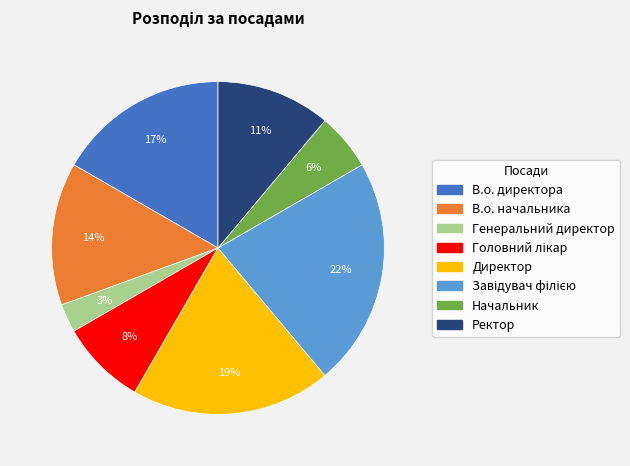

To the nearest percent, what portion does Директор represent?

19%